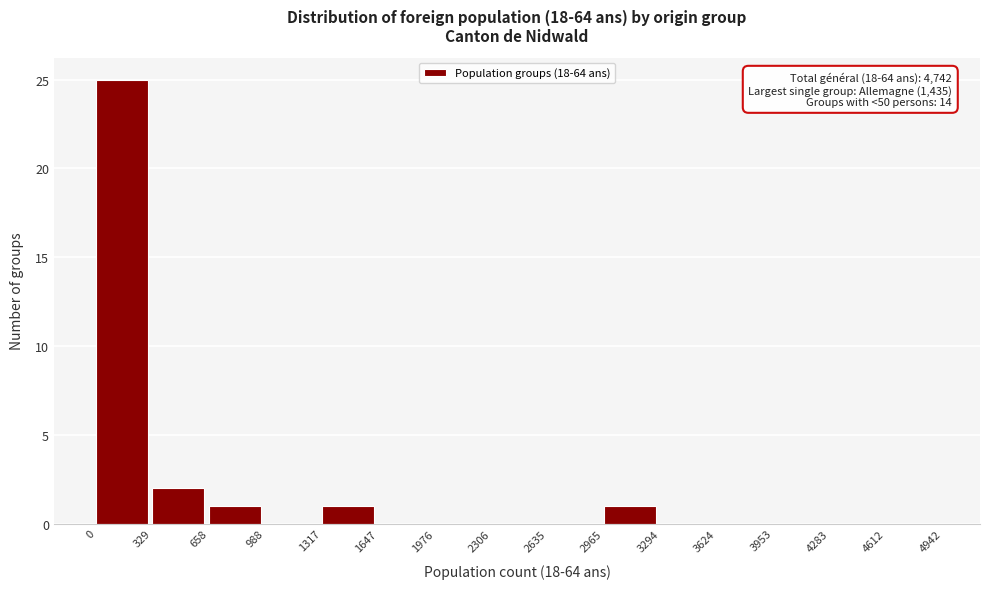

Over which range of the x-axis is the bar tallest?

0 to 329